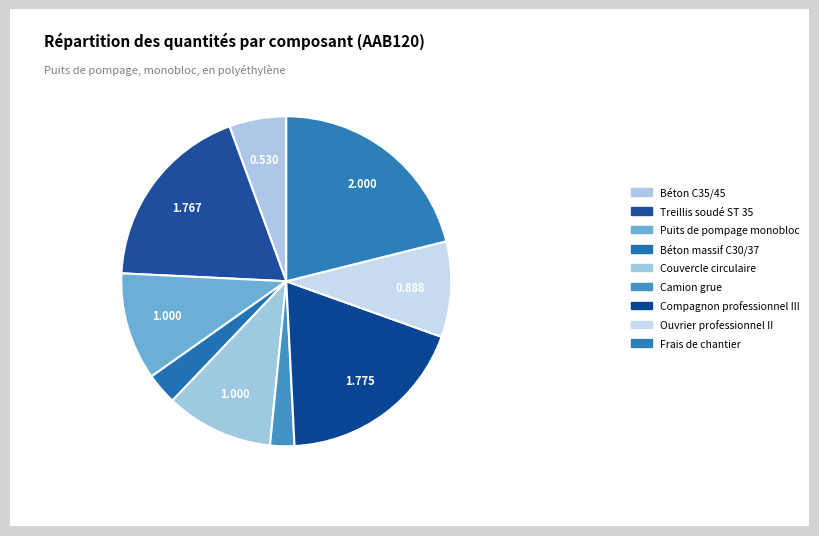

How many segments does this pie chart have?

9